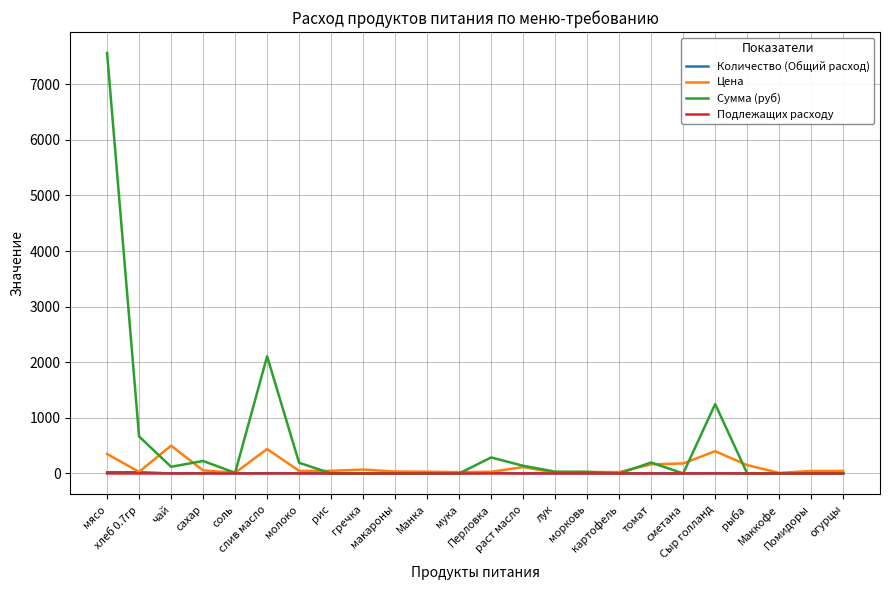

Where is the first local minimum for Сумма (руб)?

чай